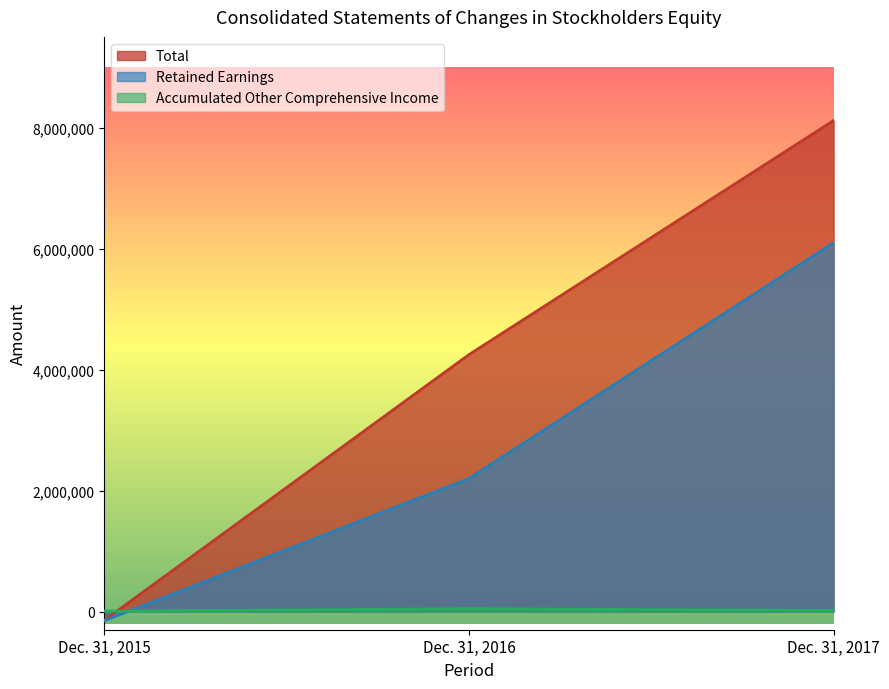

What are all the series names shown in the legend?

Total, Retained Earnings, Accumulated Other Comprehensive Income